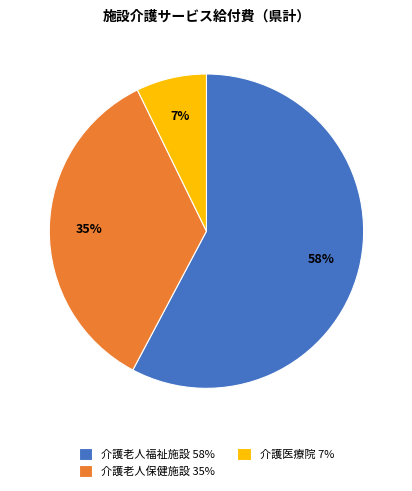

Between 介護老人保健施設 35% and 介護医療院 7%, which is larger?

介護老人保健施設 35%